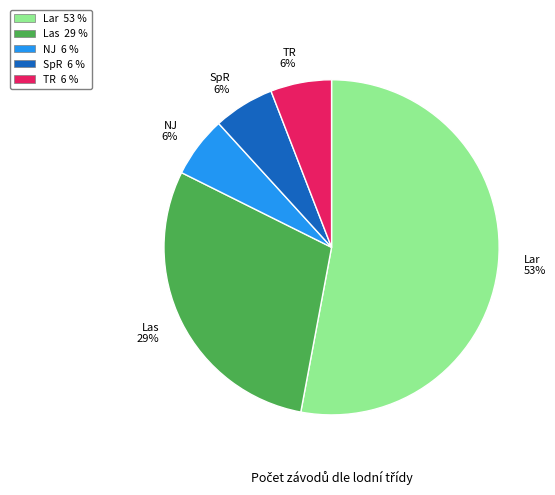

How many slices are in this pie chart?

5